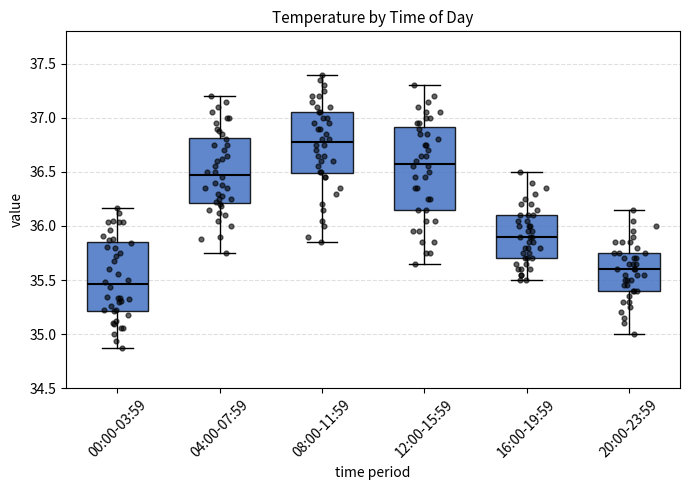

Where does the lower whisker of the box for 16:00-19:59 end on the y-axis? The values are not printed on the chart, so give them approximately, as read against the axis.

35.50